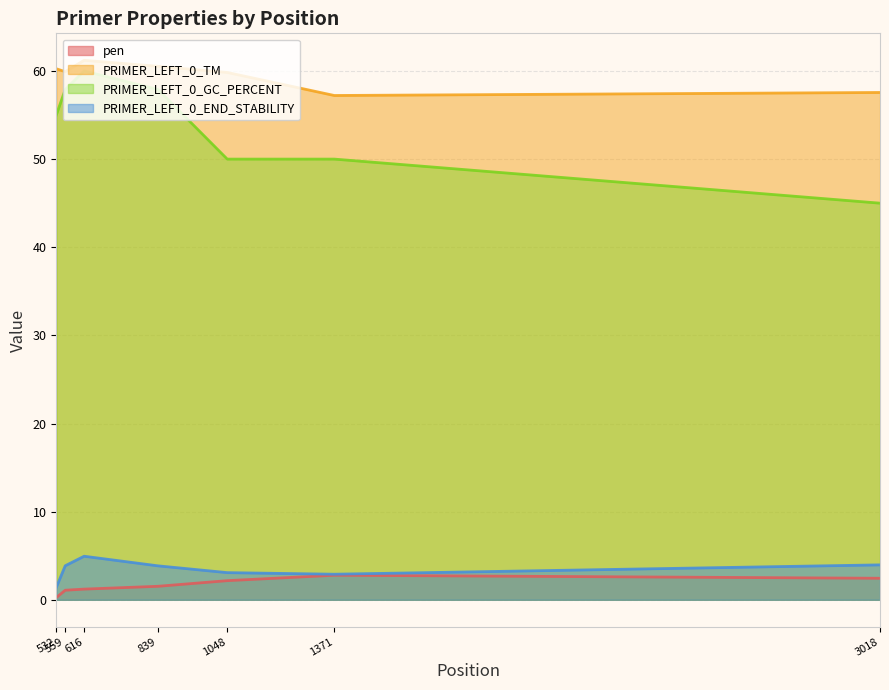

Reading left to right, what are all the values shown in this chart?

pen: 532=0.3	559=1.1	616=1.2	839=1.5	1048=2.2	1371=2.8	3018=2.4
PRIMER_LEFT_0_TM: 532=60.3	559=59.9	616=61.2	839=60.5	1048=59.8	1371=57.2	3018=57.6
PRIMER_LEFT_0_GC_PERCENT: 532=55.0	559=57.9	616=60.0	839=57.9	1048=50.0	1371=50.0	3018=45.0
PRIMER_LEFT_0_END_STABILITY: 532=1.4	559=3.9	616=4.9	839=3.9	1048=3.1	1371=2.9	3018=4.0